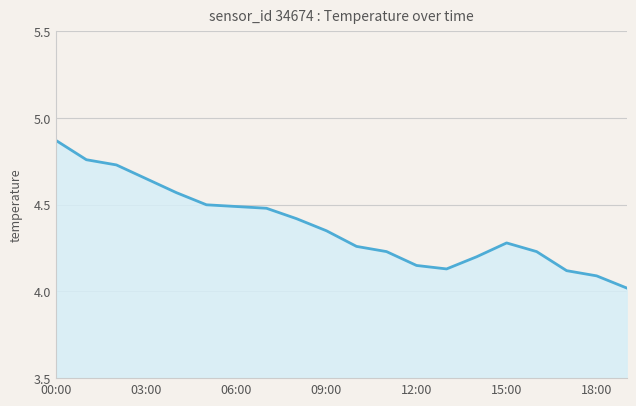

Which label corresponds to the largest value in the chart?

00:00